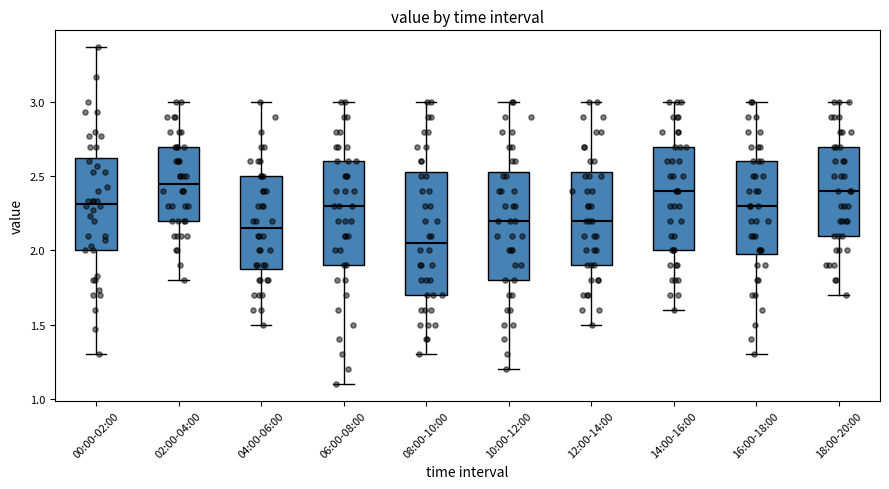

Which box's median line is the highest?

02:00-04:00